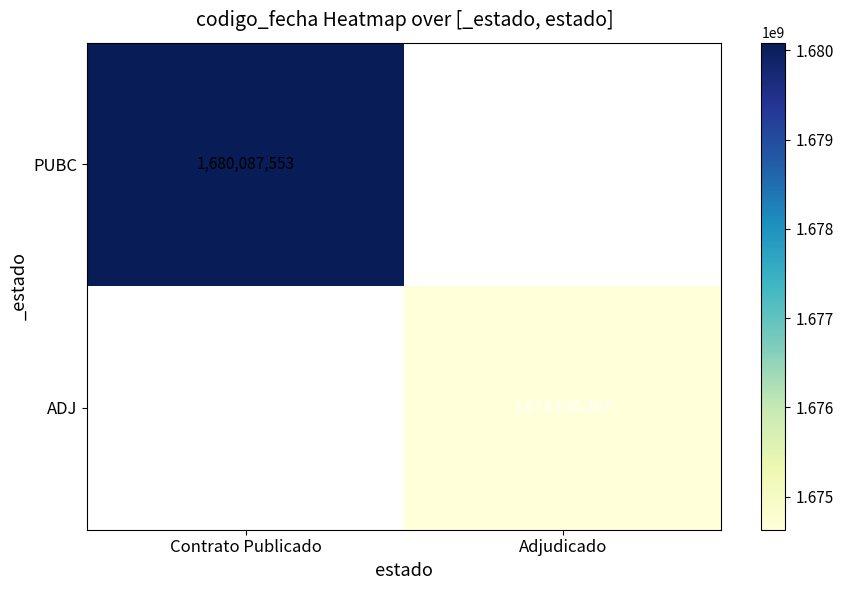

Is it true that ADJ equals 1674630267 at Adjudicado?

True